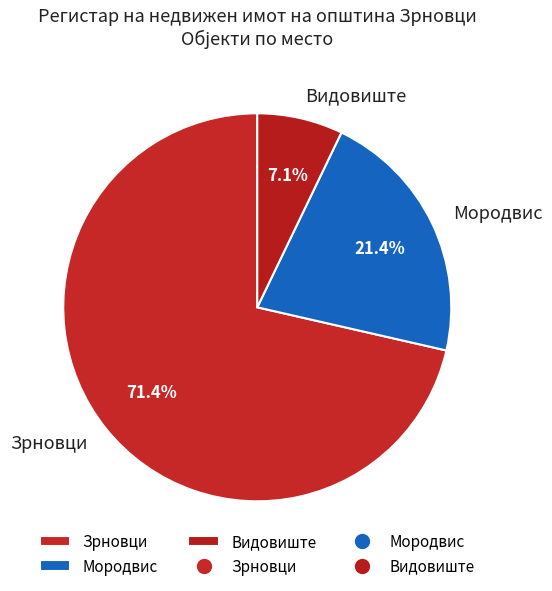

Which slice represents more than half of the pie?

Зрновци